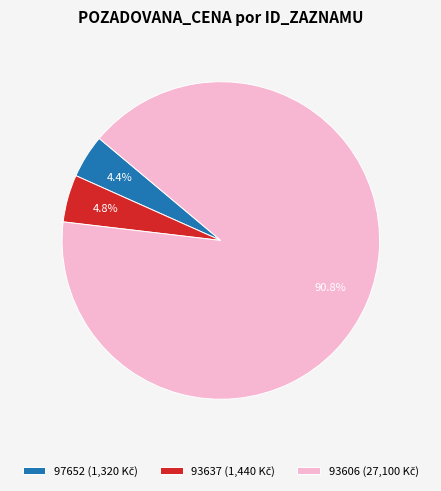

Is there any slice that represents more than half of the pie?

Yes